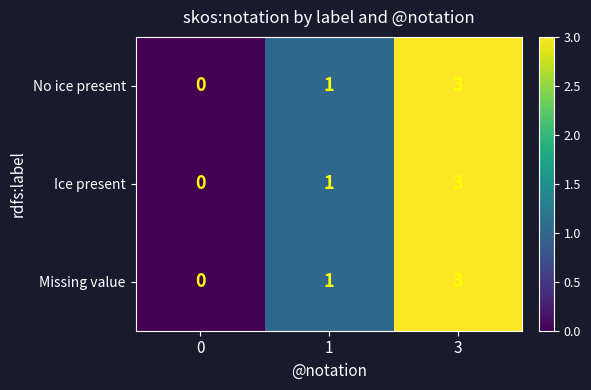

The Ice present series shows 5 at 3. True or false?

False